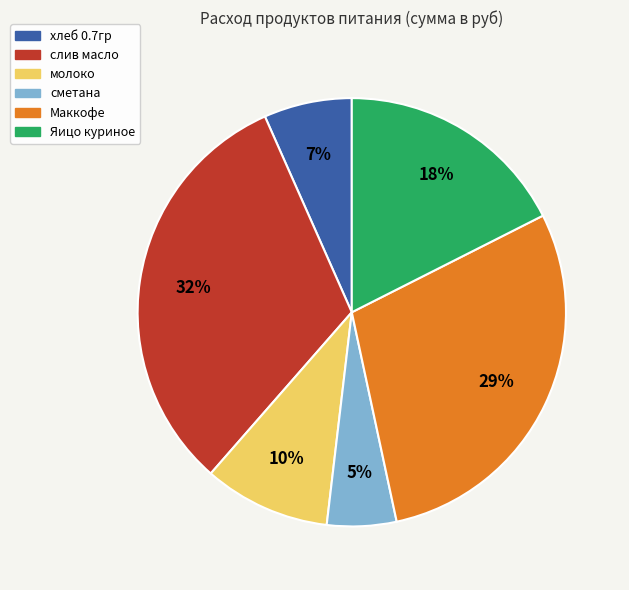

To the nearest percent, what is the difference between the молоко and хлеб 0.7гр slice percentages?

3%